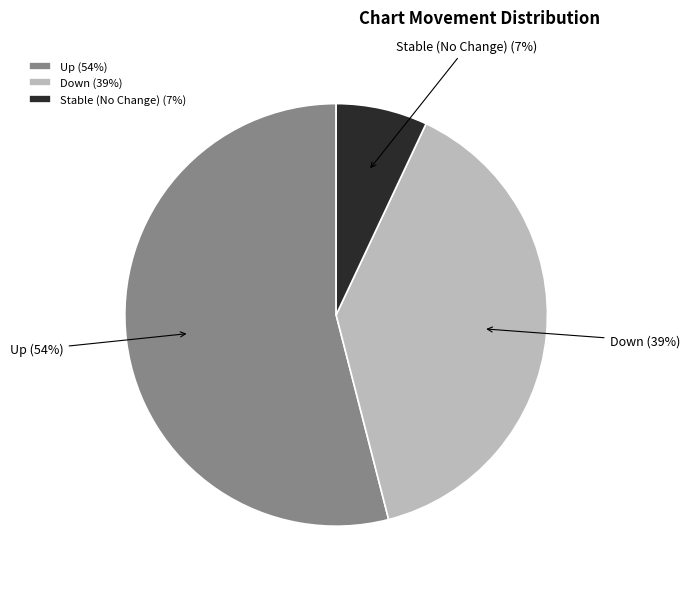

Combined, do Stable (No Change) (7%) and Up (54%) account for over 50%?

Yes